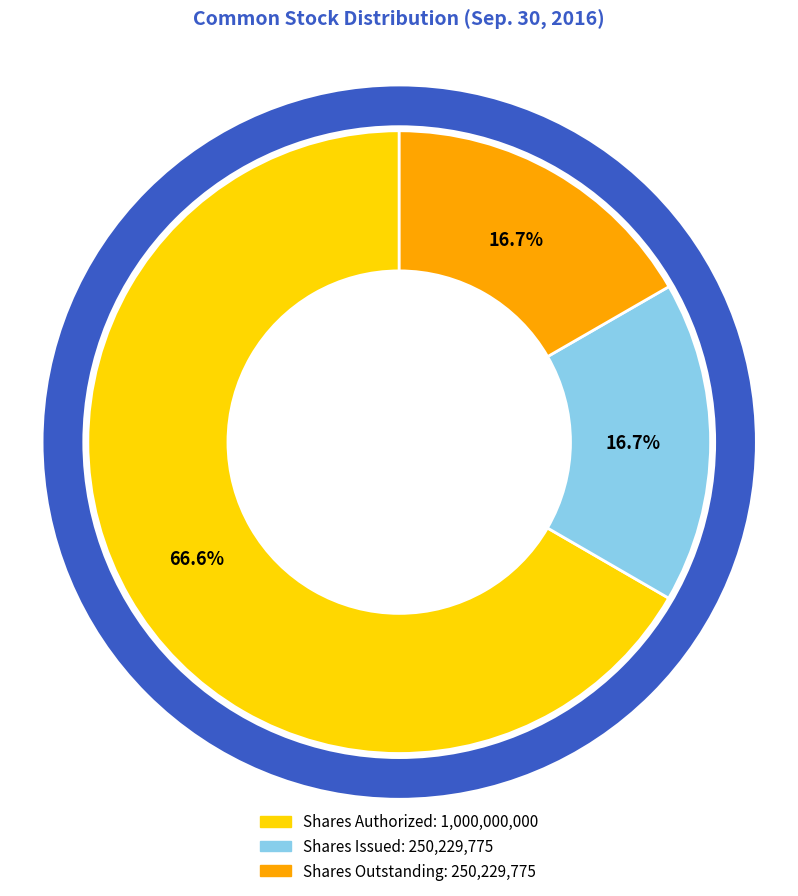

Is there a majority slice in this chart?

Yes